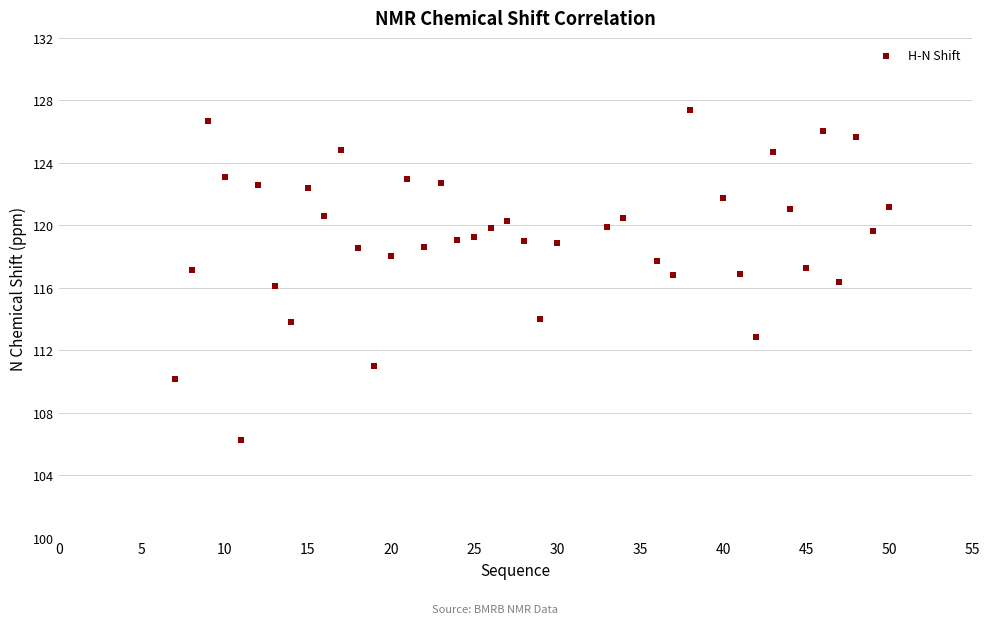

What is the range of X values (max minus min)?

43.0